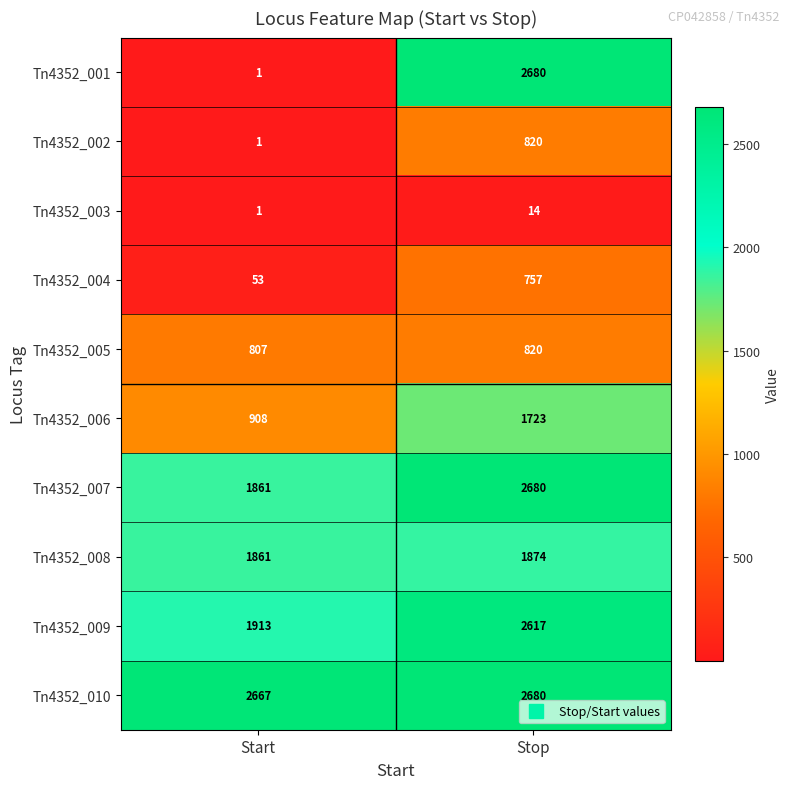

How many data points in Tn4352_008 are less than 1874?

1